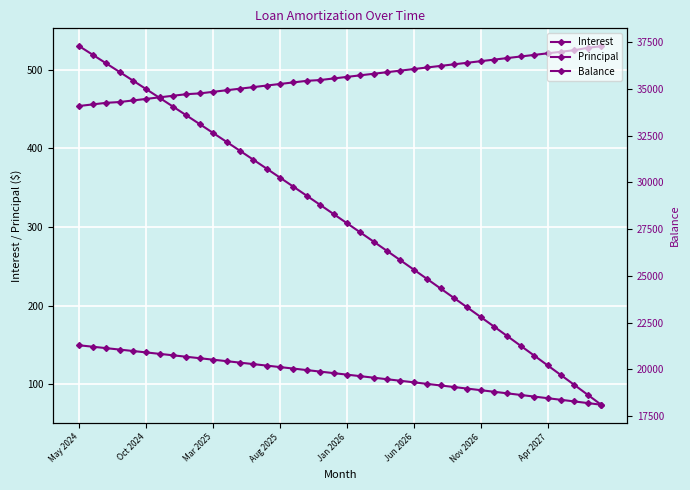

True or false: Balance has more than 0 interior local peaks.

False